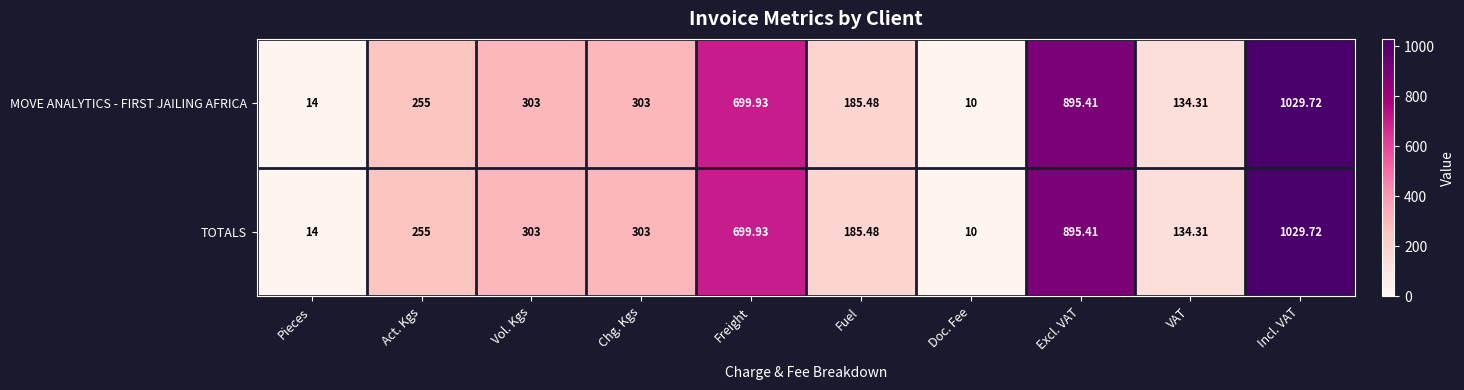

At how many categories does at least one series exceed 373?

3